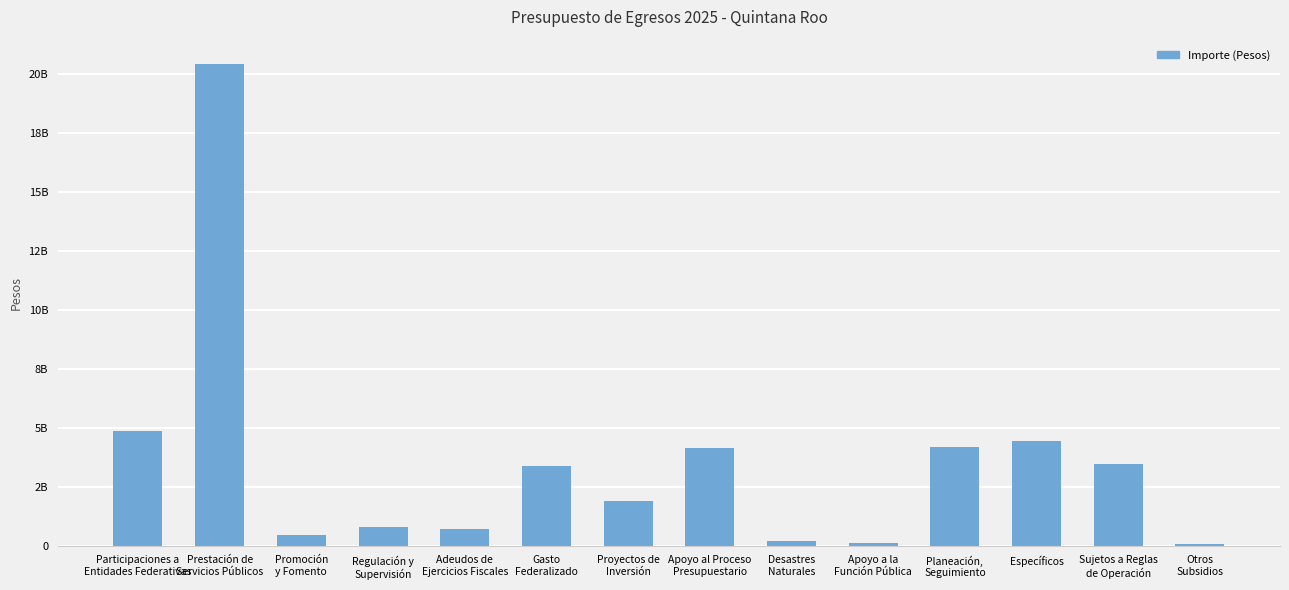

What position from the left is Apoyo al Proceso
Presupuestario?

8